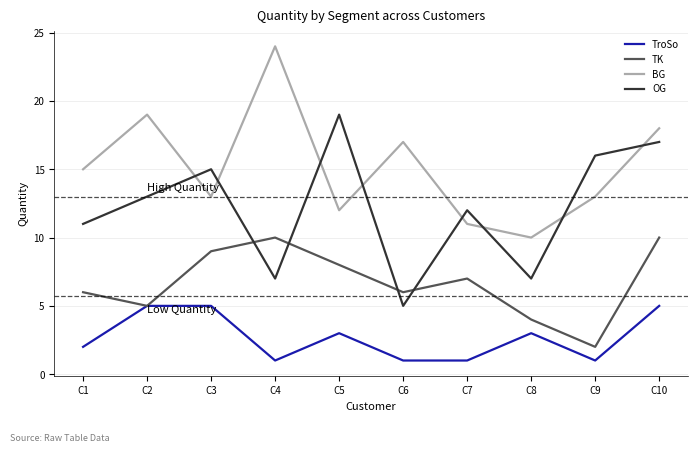

Count the number of data series in this chart.

4